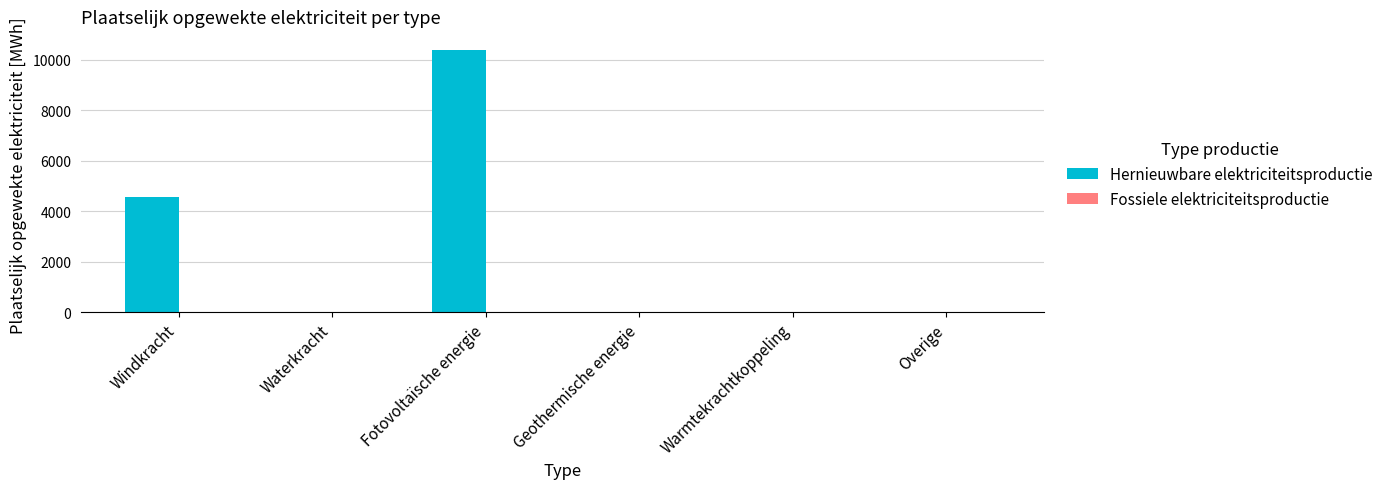

At which category does the chart reach its peak across all series?

Fotovoltaïsche energie